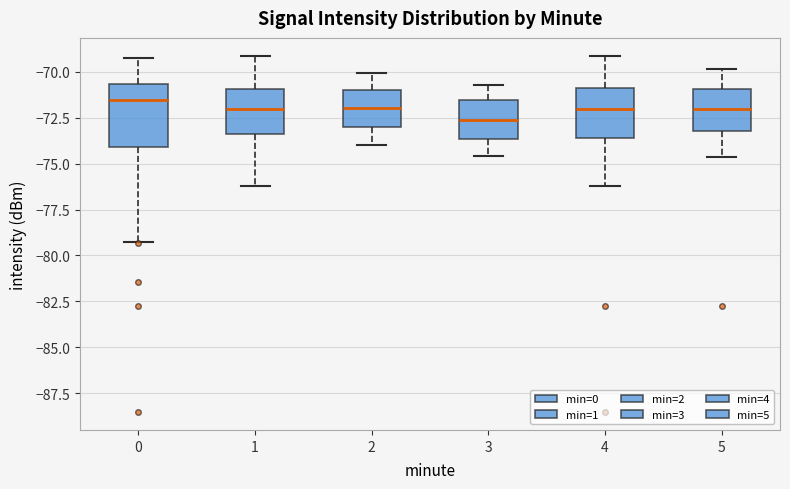

Where does the upper whisker of the box at x = 3 end on the y-axis? The values are not printed on the chart, so give them approximately, as read against the axis.

-70.5